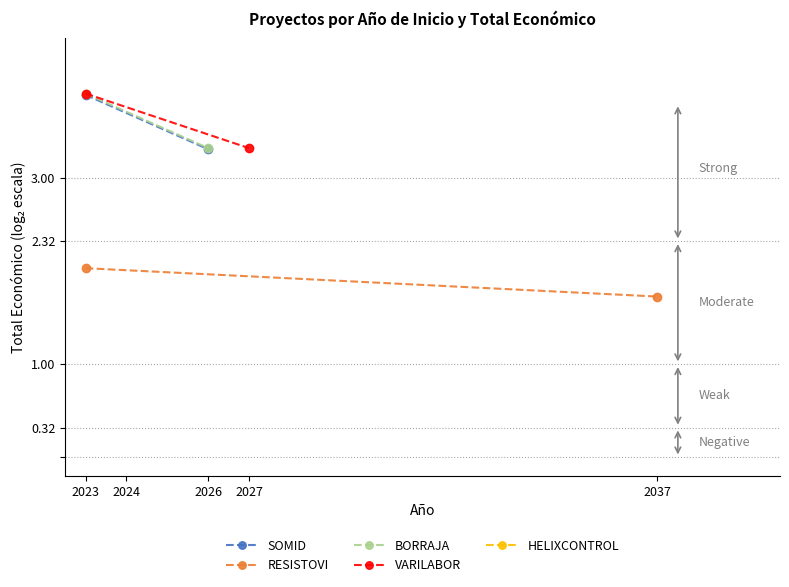

Rank the series at 2024 from highest to lowest value.

HELIXCONTROL, BORRAJA, VARILABOR, SOMID, RESISTOVI